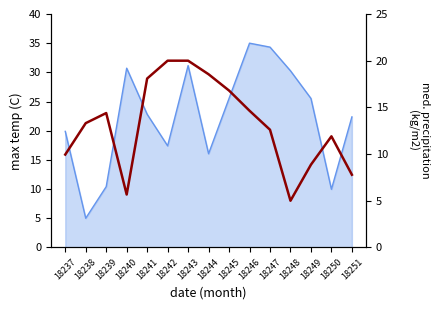

List the labels in order of value, smallest first.

18248, 18240, 18251, 18249, 18237, 18250, 18247, 18238, 18239, 18246, 18245, 18241, 18244, 18242, 18243